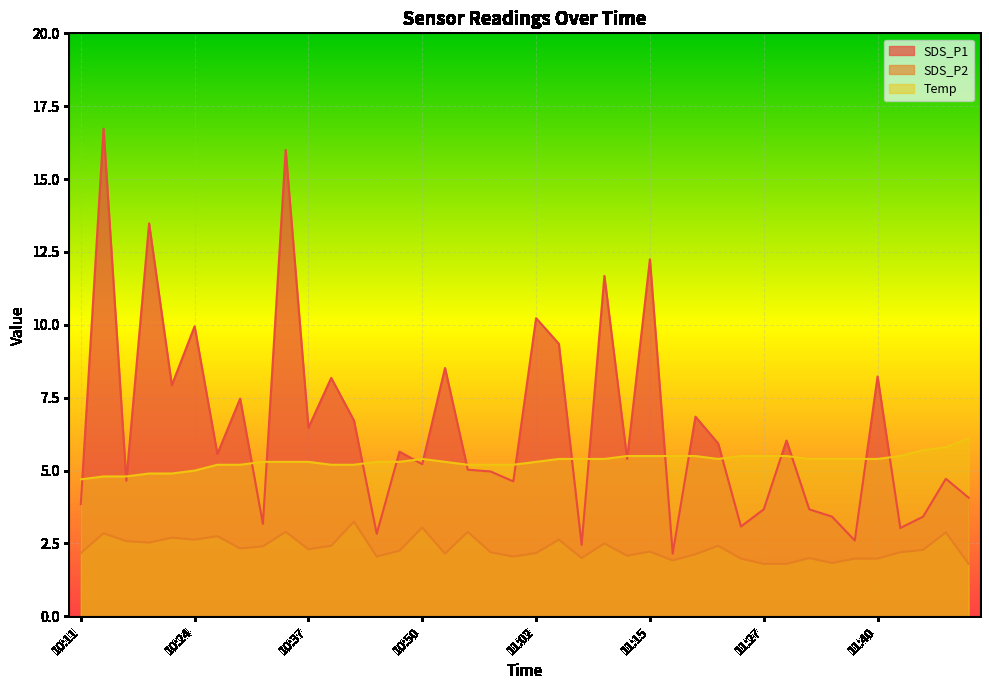

At which category does the chart reach its minimum across all series?

11:27